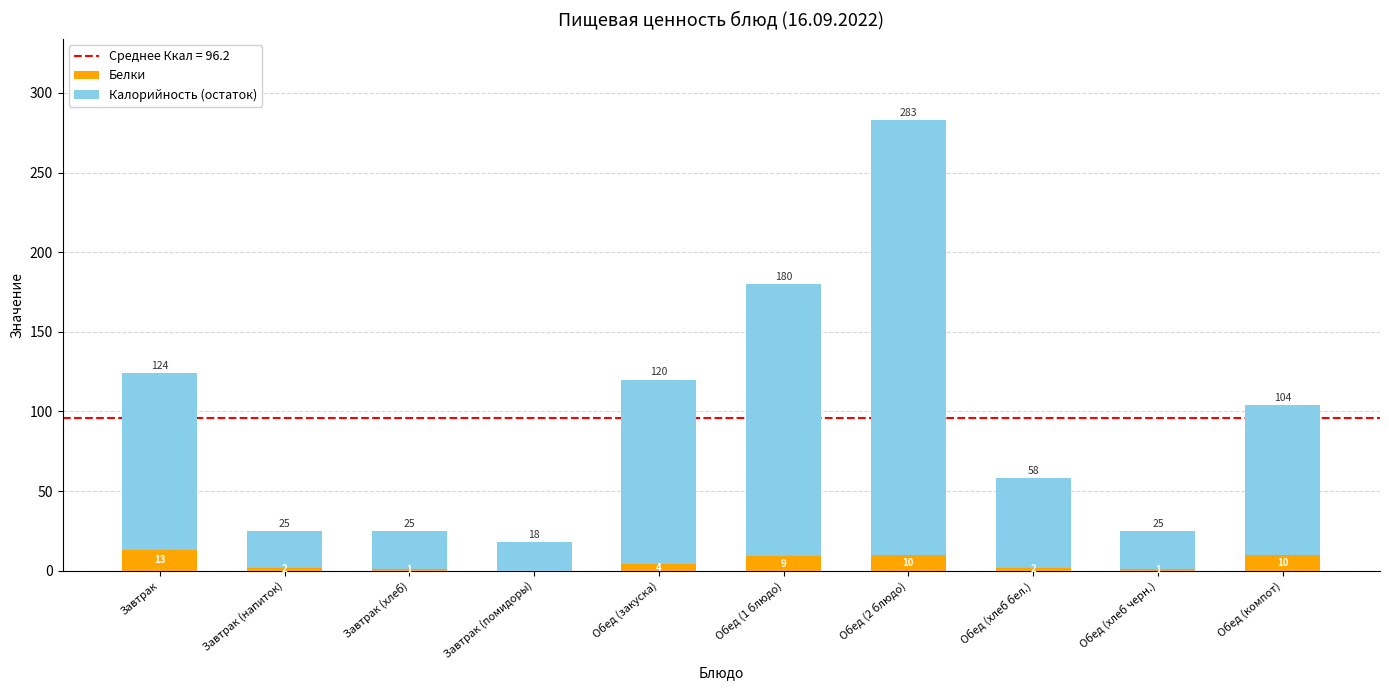

At which category is the sum across all series the highest?

Обед (2 блюдо)